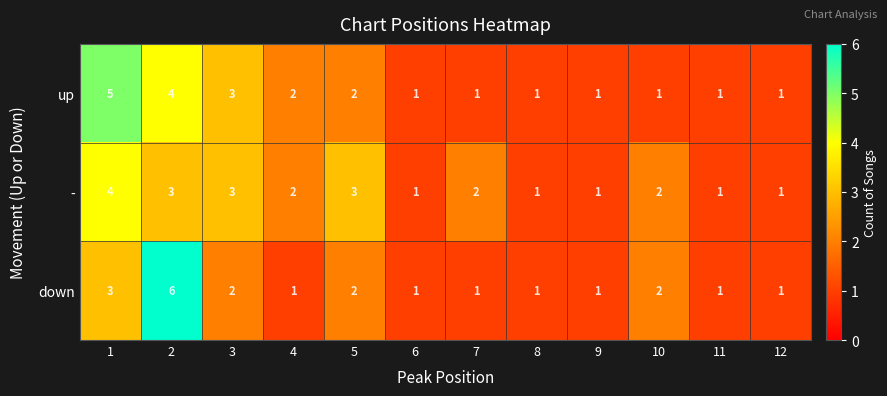

Which series has the largest range (max minus min)?

down